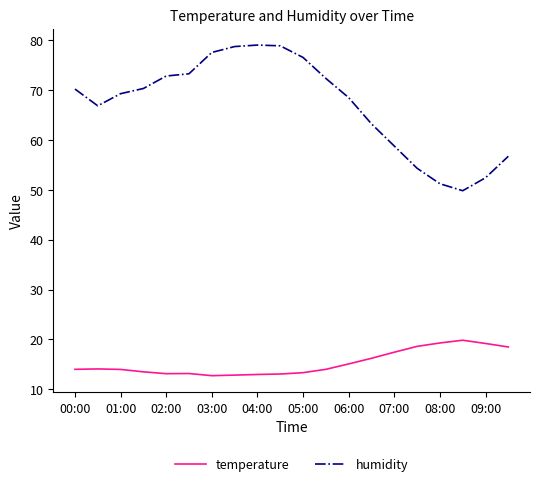

What is the minimum value for humidity?

49.8